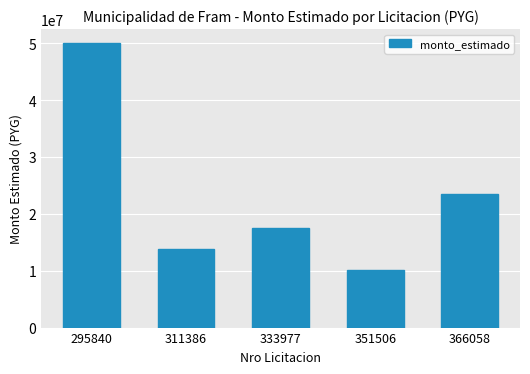

Approximately how many times larger is the value at 351506 compared to 333977?

0.6